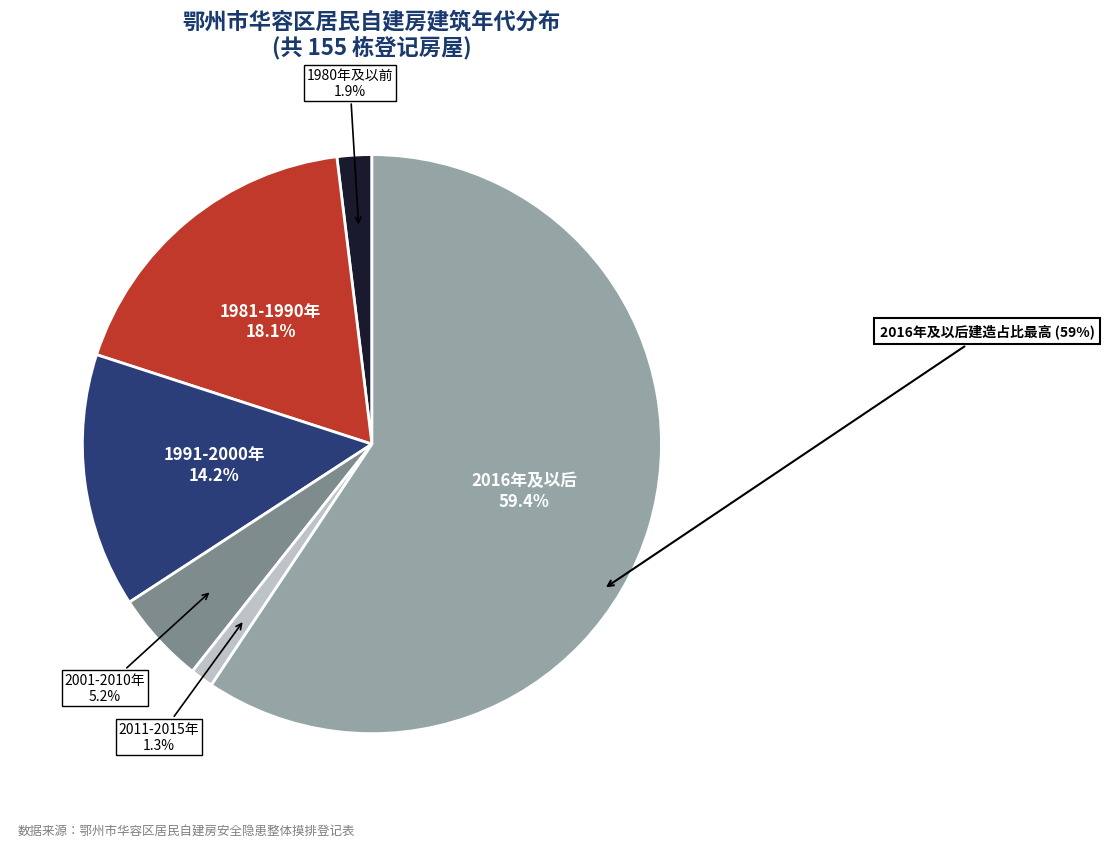

Is there a majority slice in this chart?

Yes